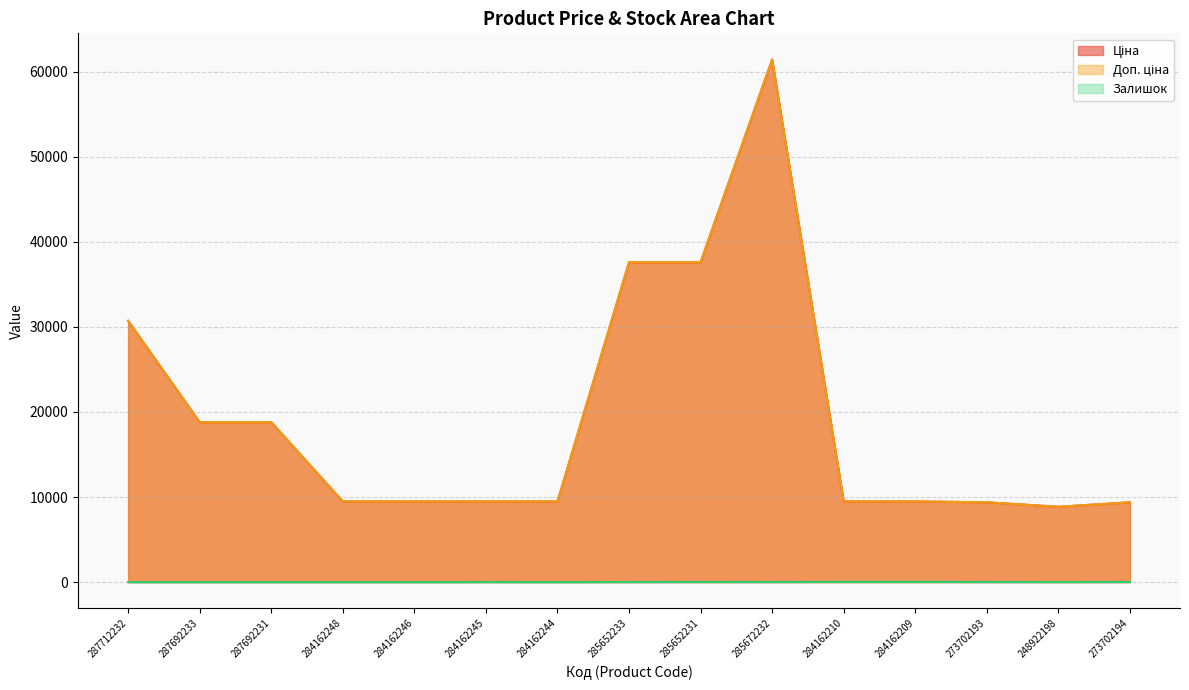

What is the average value of the Ціна series?

19295.8